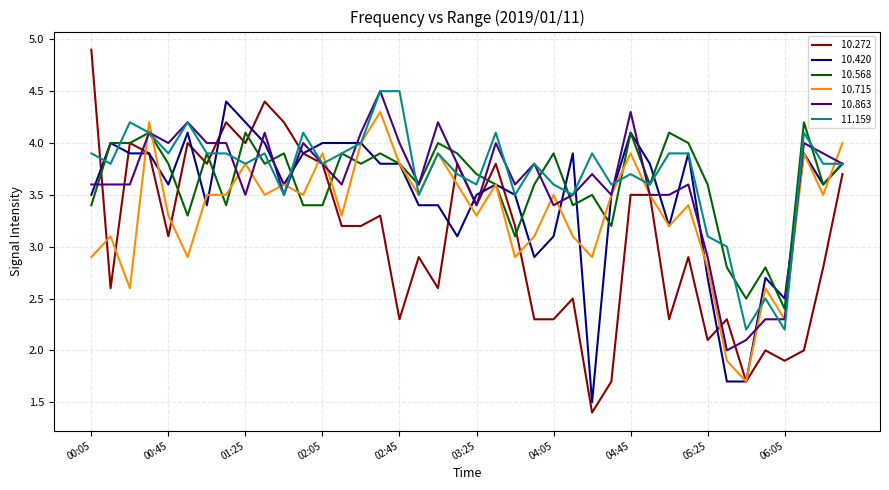

What is the minimum value shown in the chart?

1.4